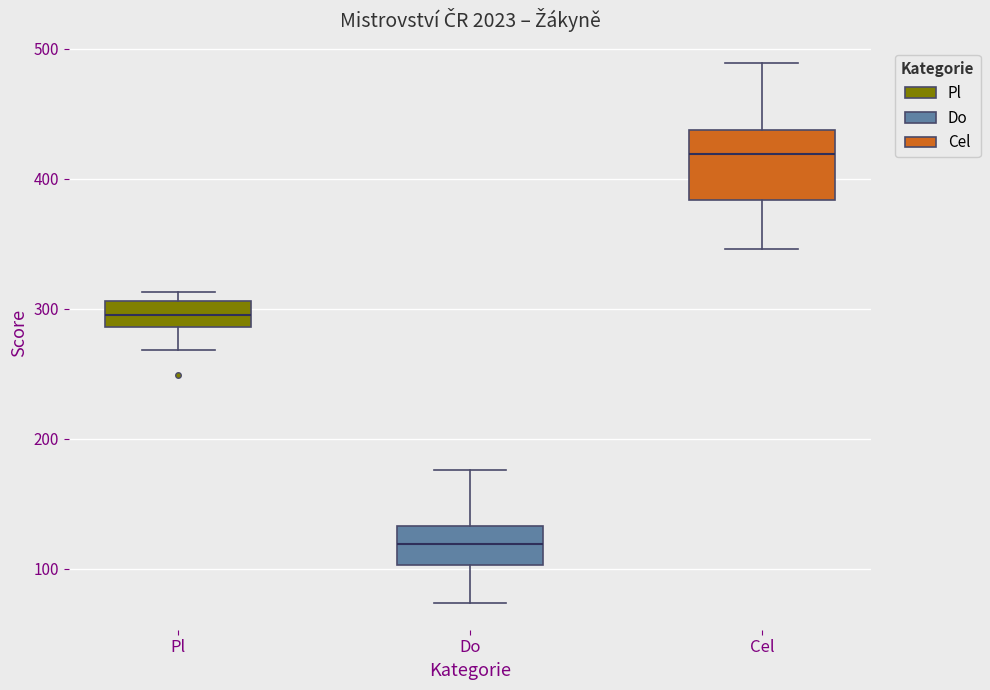

Reading left to right, read every box against the y-axis: the position of its median line, the range the box covers, and the ends of its whiskers. The values are not printed on the chart, so give them approximately, as read against the axis.

Pl: median 300, box 290 to 310, whiskers 270 to 310 (just above the box's upper edge)
Do: median 120, box 100 to 130, whiskers 70 to 180
Cel: median 420, box 380 to 440, whiskers 350 to 490